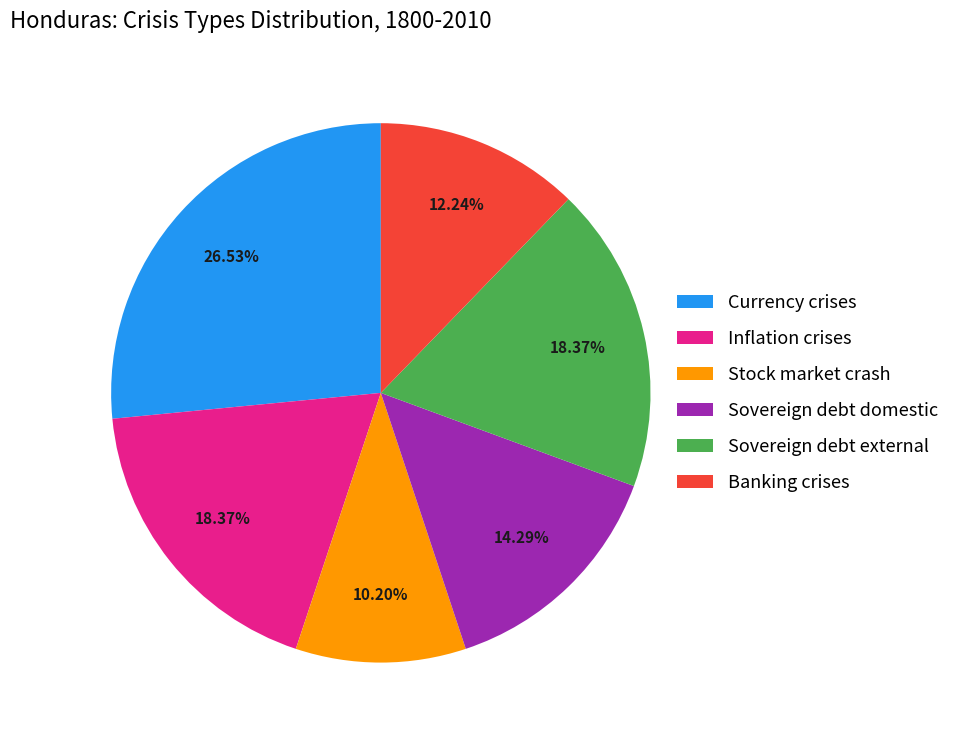

Does Currency crises account for over 50% of the chart?

No